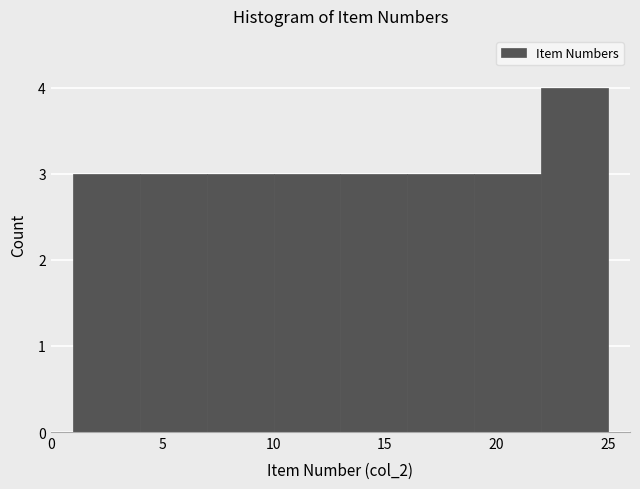

Reading left to right, transcribe this chart: for each bar, give the range it covers on the x-axis and its height. The values are not printed on the chart, so give them approximately, as read against the axis.

1 to 4: 3
4 to 7: 3
7 to 10: 3
10 to 13: 3
13 to 16: 3
16 to 19: 3
19 to 22: 3
22 to 25: 4